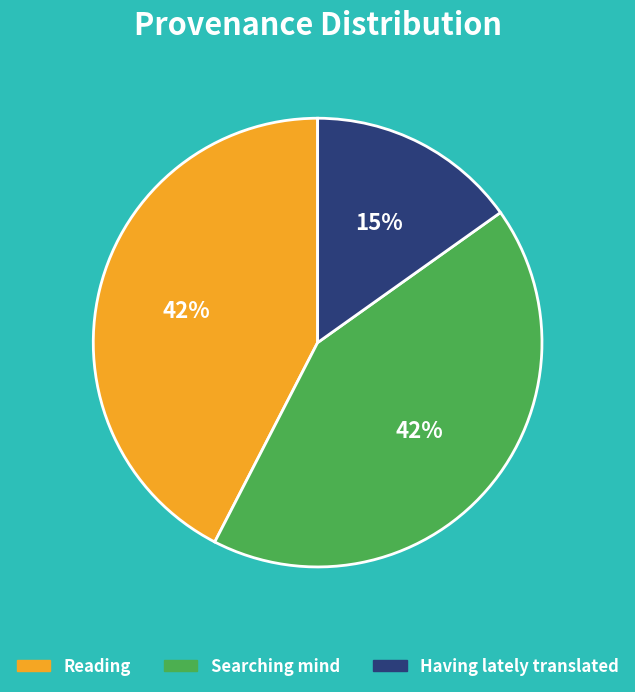

Is there a majority slice in this chart?

No